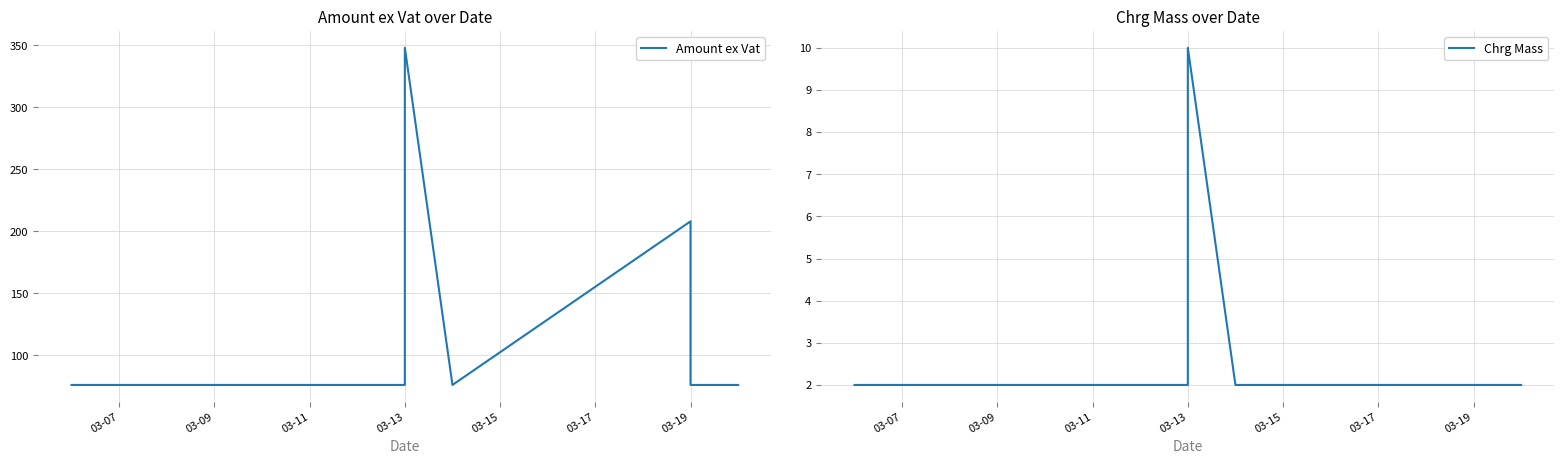

What is the smallest value displayed?

2.0